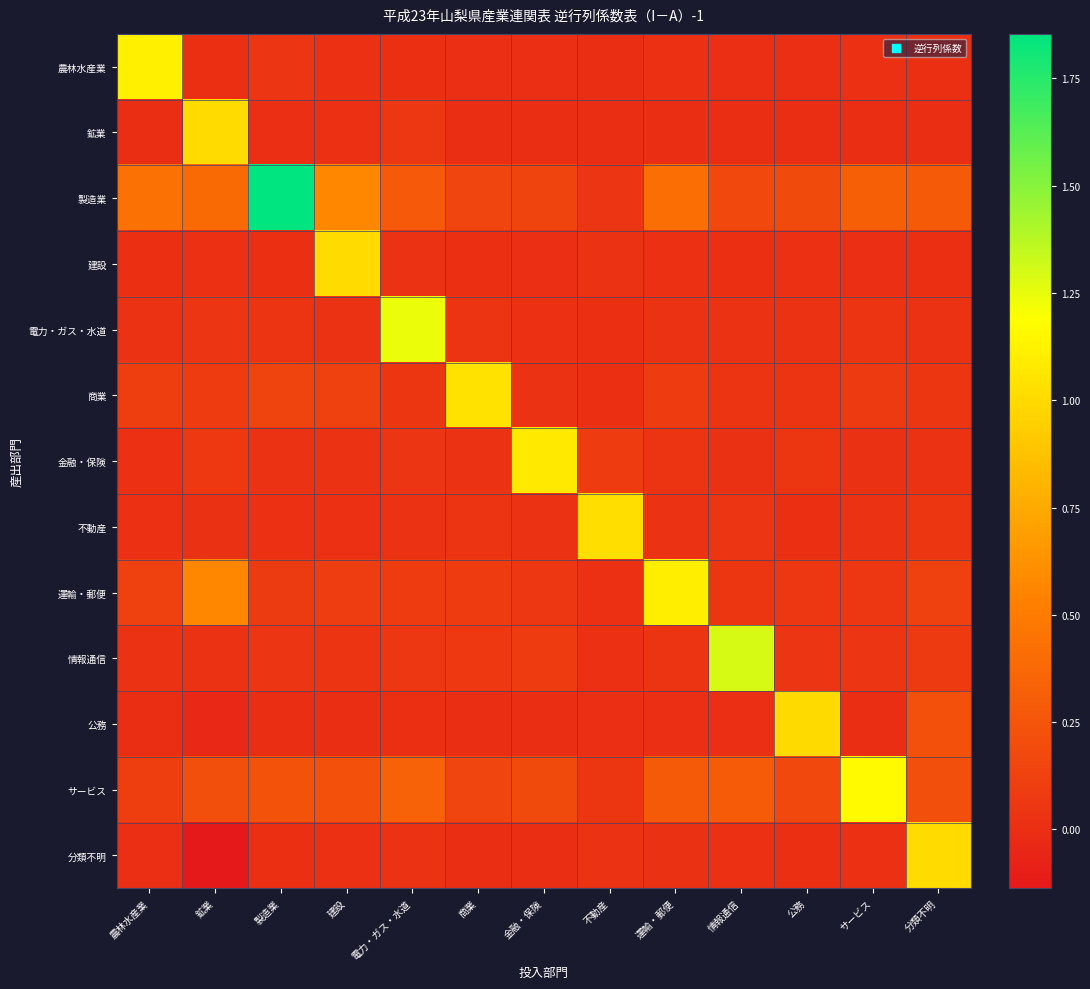

List the series in order of their peak value, highest first.

製造業, 情報通信, 電力・ガス・水道, サービス, 農林水産業, 運輸・郵便, 金融・保険, 商業, 不動産, 建設, 鉱業, 分類不明, 公務